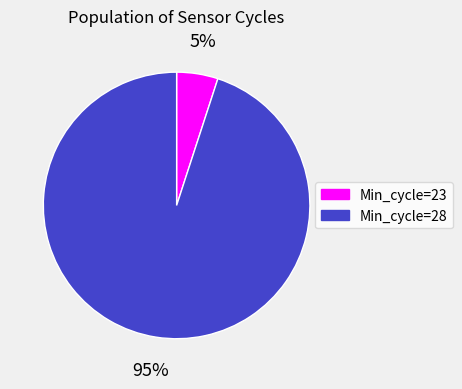

To the nearest percent, what is the combined percentage of Min_cycle=23 and Min_cycle=28?

100%